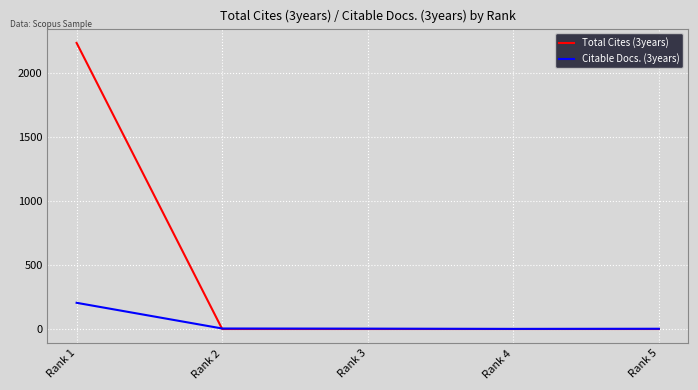

What value does the Citable Docs. (3years) series have at Rank 4?

1